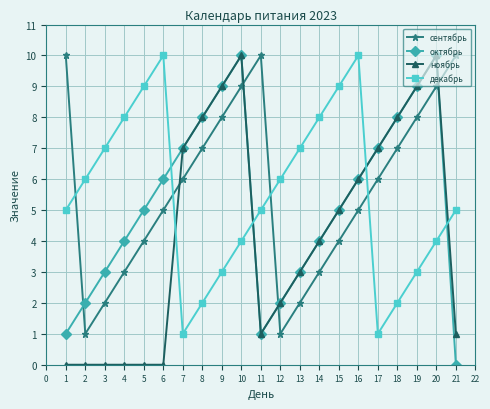

Count the декабрь values in the range 3 to 8.

13